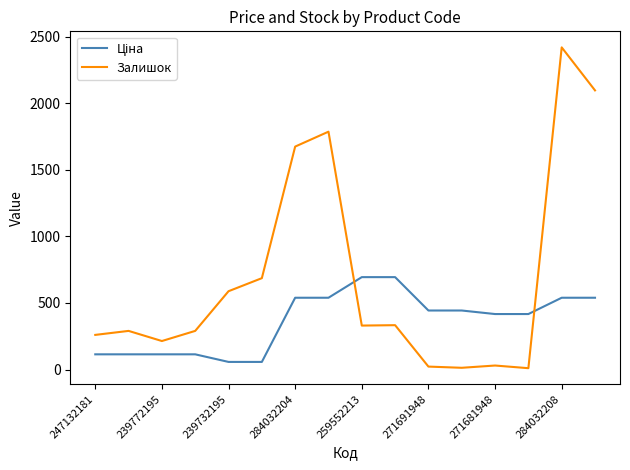

Which series has the largest total across all categories?

Залишок